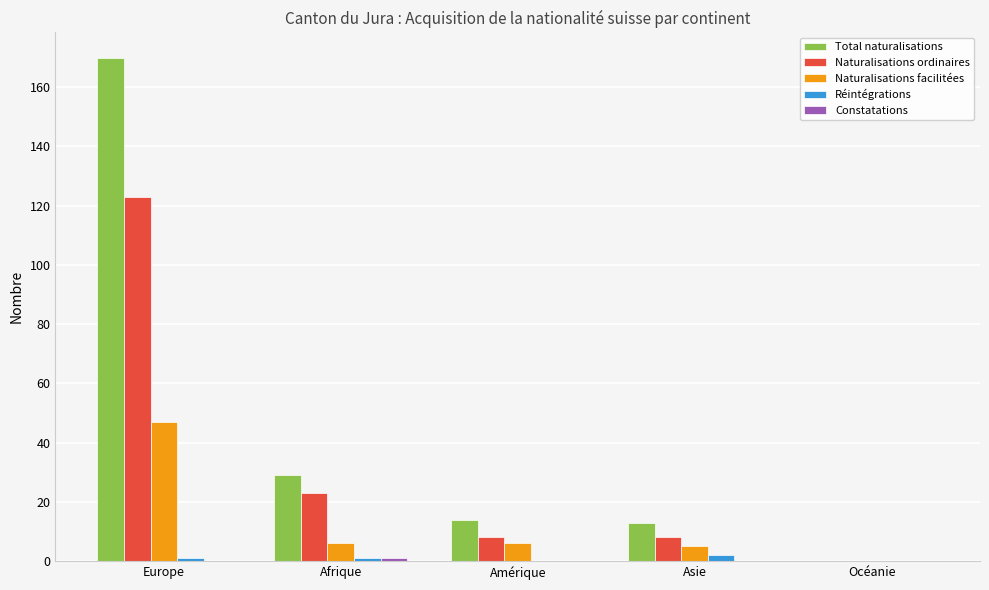

At which category is the sum across all series the highest?

Europe